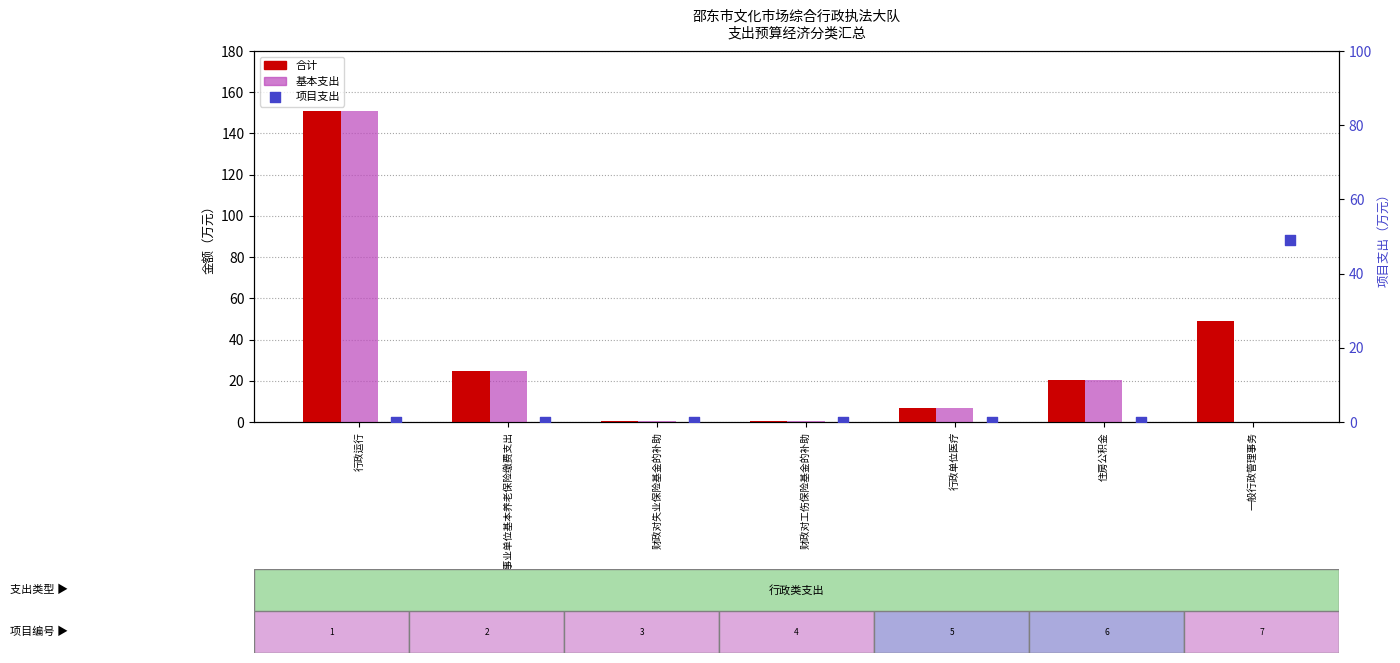

What is the total value across all series at 行政单位医疗?

13.6